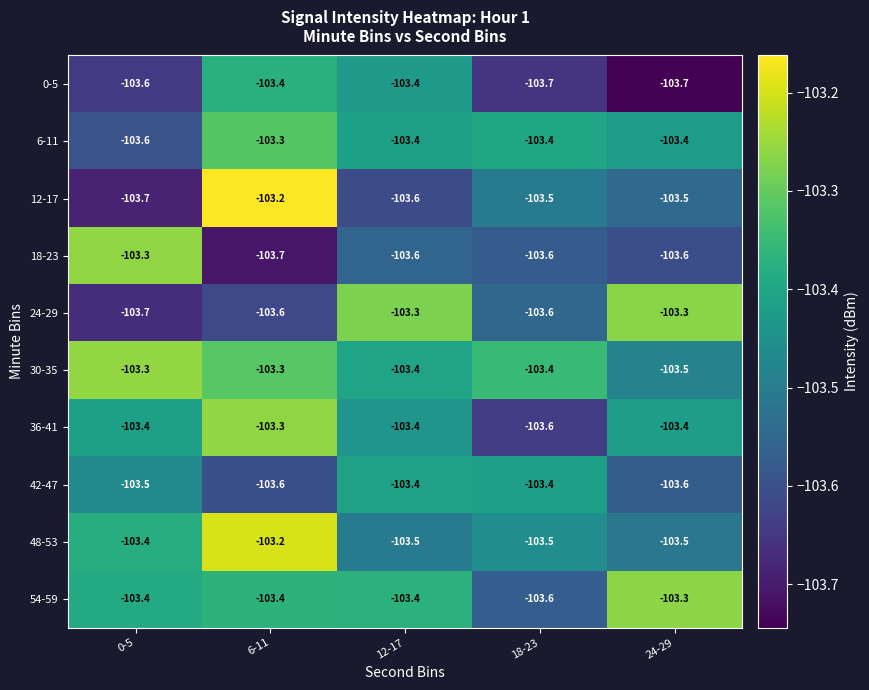

Is it true that 12-17 equals -103.7 at 0-5?

True